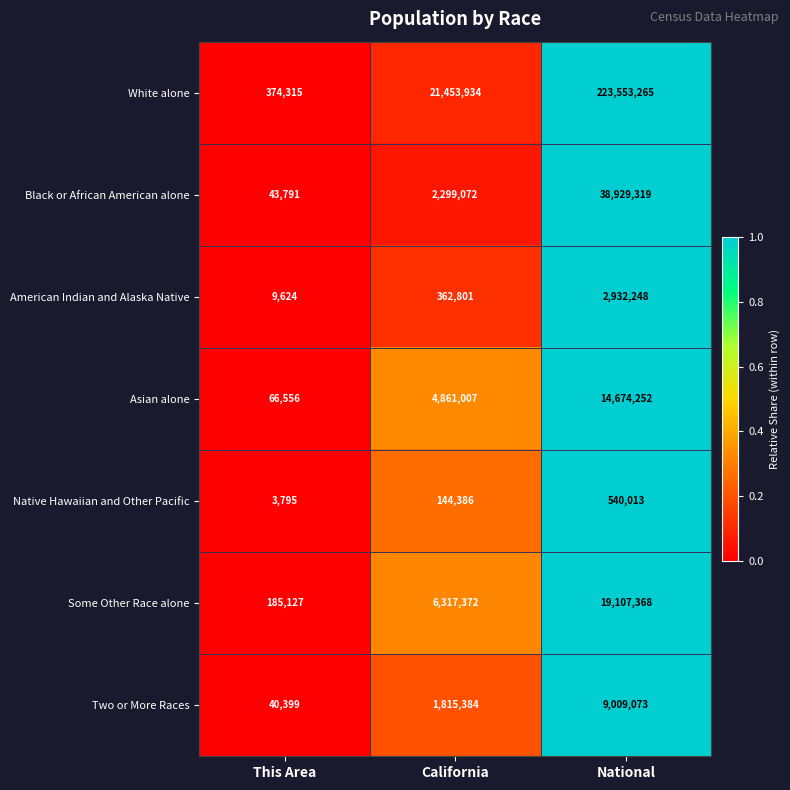

Reading left to right, what are all the values shown in this chart?

White alone: 374315	21453934	223553265
Black or African American alone: 43791	2299072	38929319
American Indian and Alaska Native: 9624	362801	2932248
Asian alone: 66556	4861007	14674252
Native Hawaiian and Other Pacific: 3795	144386	540013
Some Other Race alone: 185127	6317372	19107368
Two or More Races: 40399	1815384	9009073